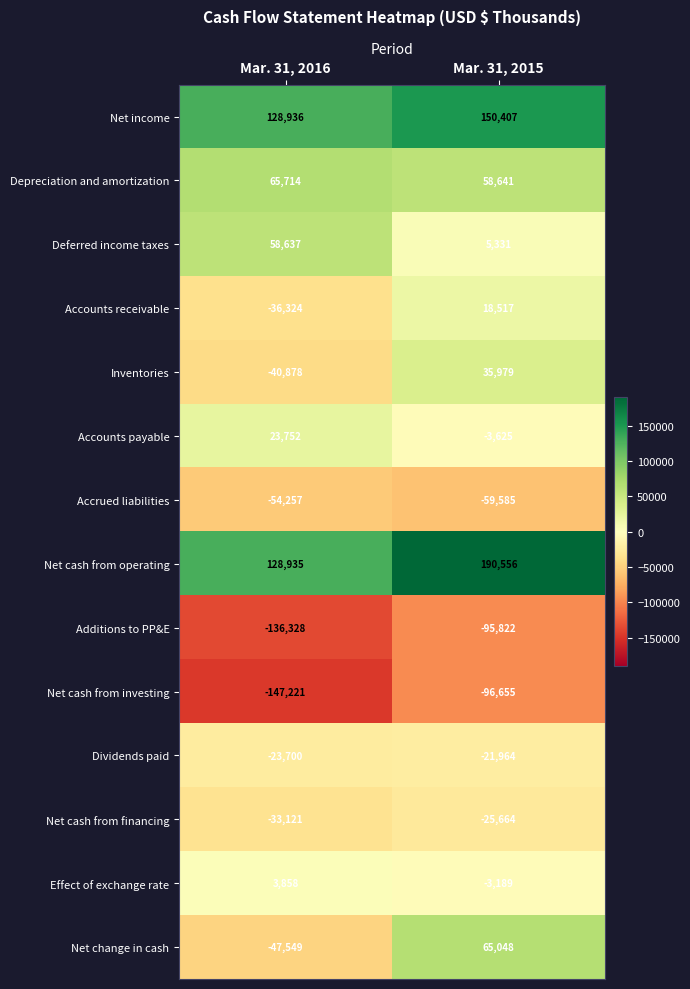

Reading left to right, list all the values displayed in this chart.

Net income: 128936	150407
Depreciation and amortization: 65714	58641
Deferred income taxes: 58637	5331
Accounts receivable: -36324	18517
Inventories: -40878	35979
Accounts payable: 23752	-3625
Accrued liabilities: -54257	-59585
Net cash from operating: 128935	190556
Additions to PP&E: -136328	-95822
Net cash from investing: -147221	-96655
Dividends paid: -23700	-21964
Net cash from financing: -33121	-25664
Effect of exchange rate: 3858	-3189
Net change in cash: -47549	65048